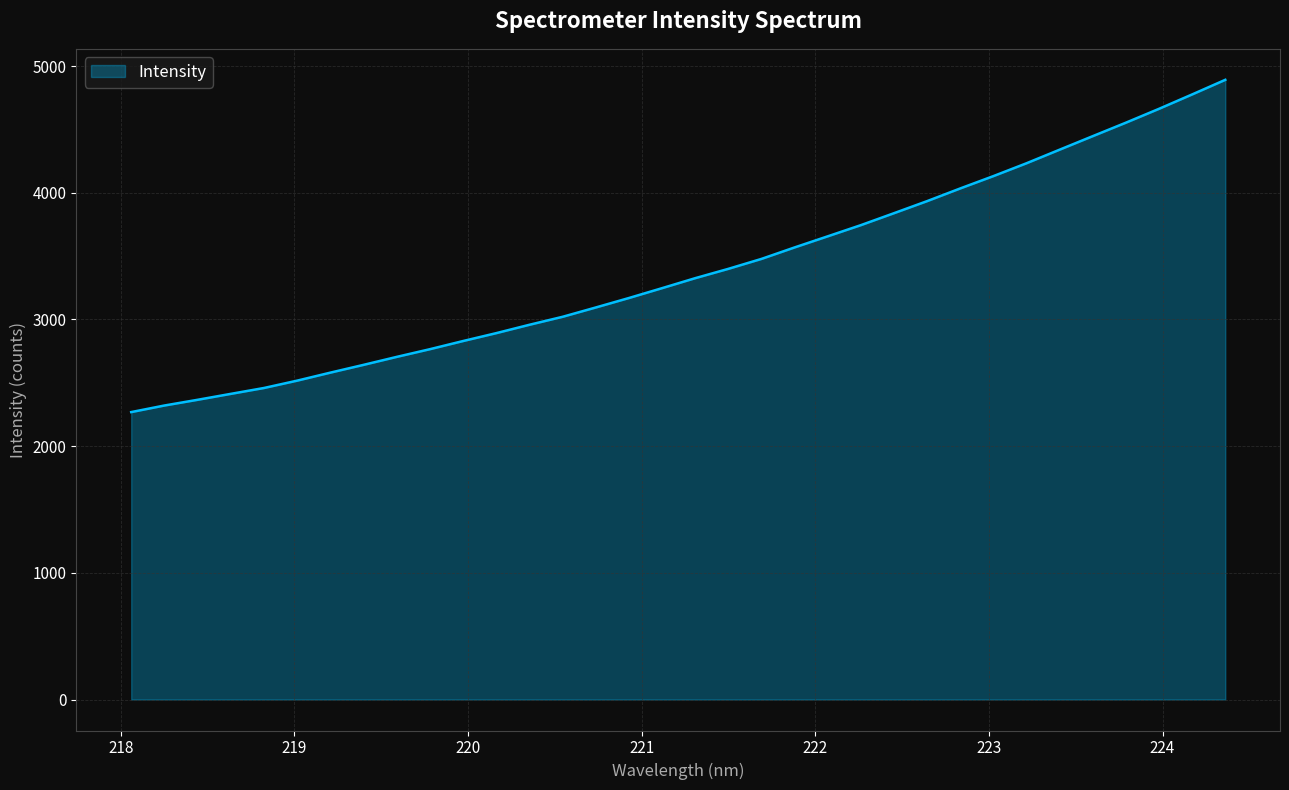

What is the maximum value shown in the chart?

4891.1